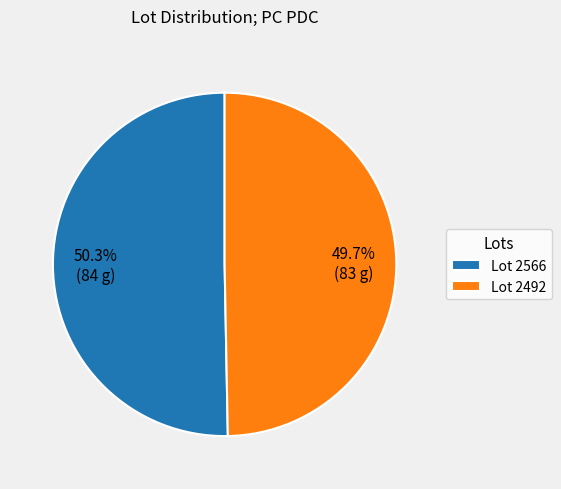

How much of the chart is everything except Lot 2566?

49.7%